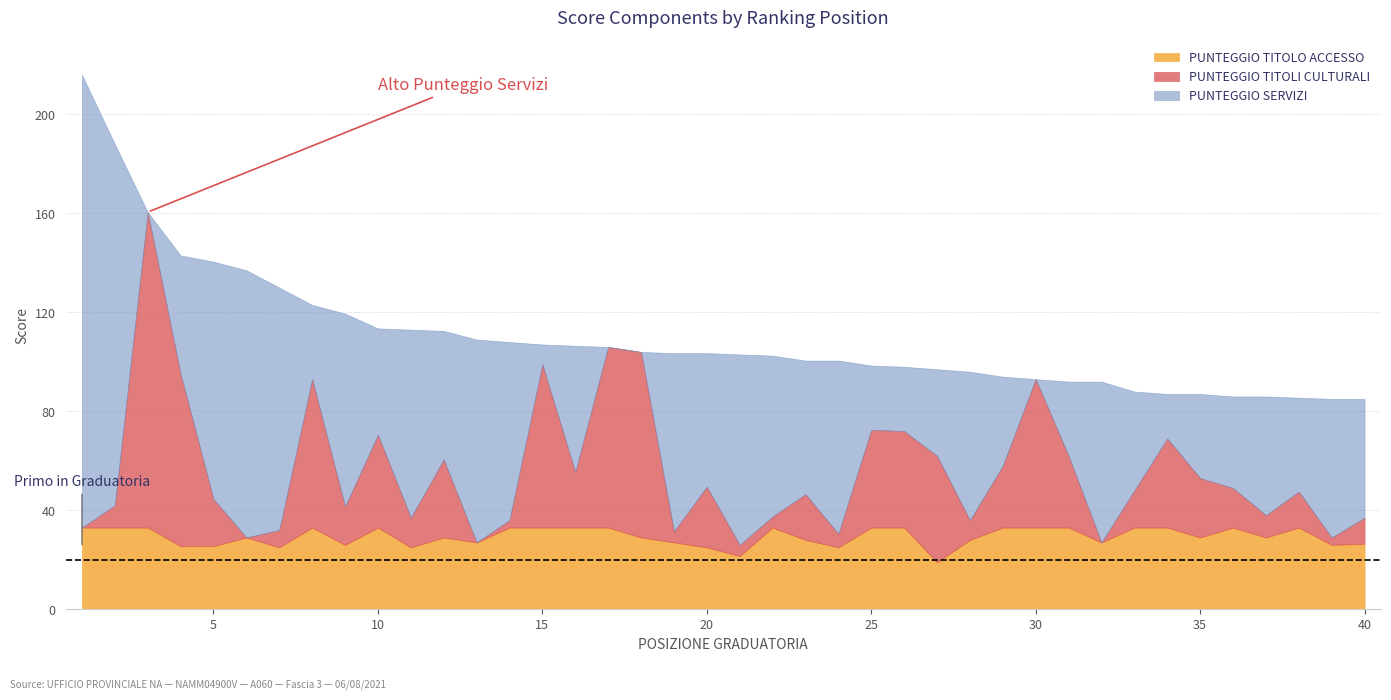

Where is the first local maximum for PUNTEGGIO TITOLI CULTURALI?

3